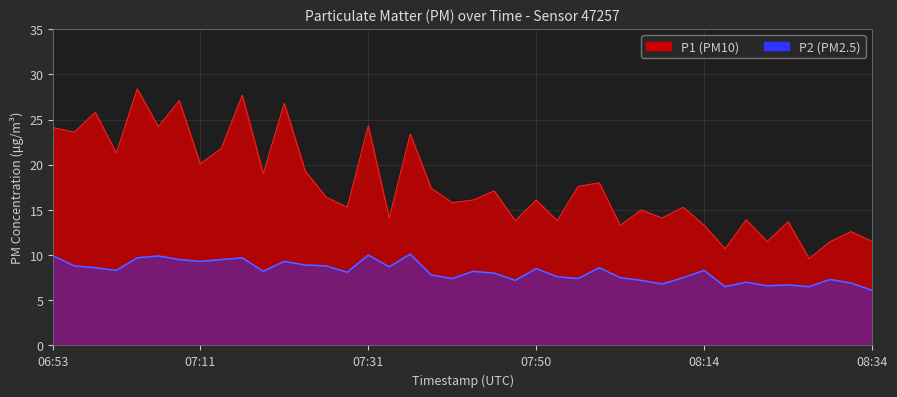

Which label corresponds to the largest value in the chart?

07:03